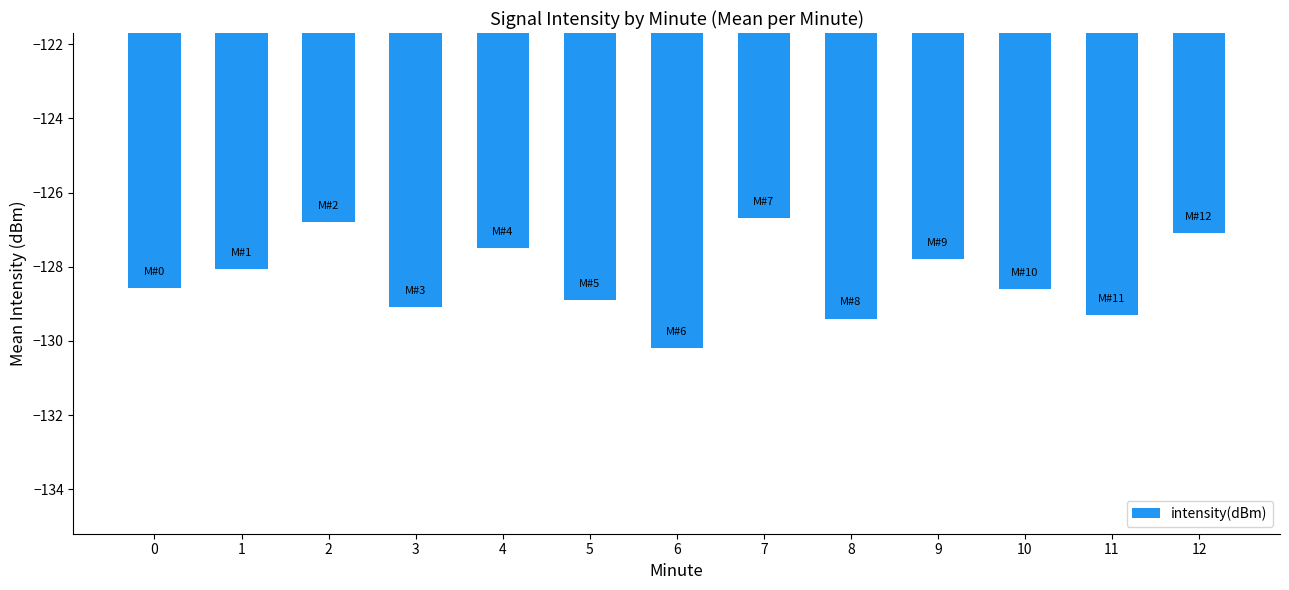

Count the number of categories in the chart.

13